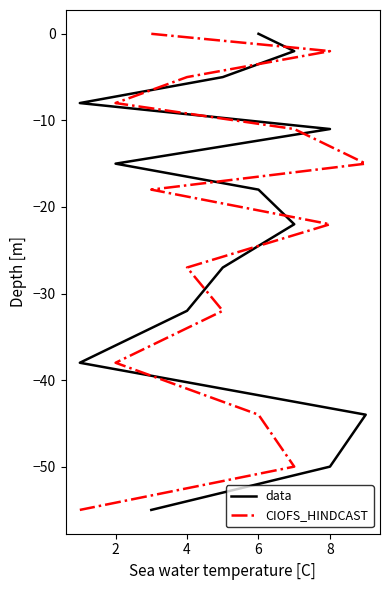

At 10, list the series in order from largest to smallest.

data, CIOFS_HINDCAST